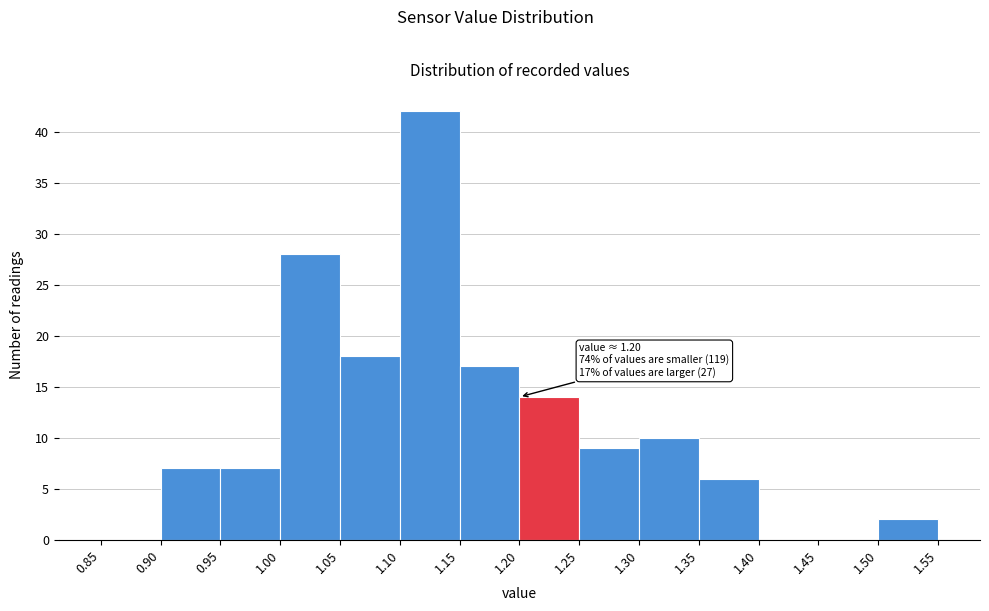

Which range on the x-axis has the tallest bar?

1.10 to 1.15